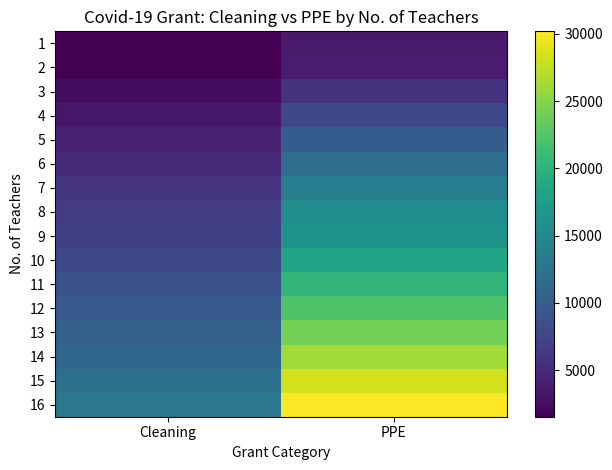

Rank the series at Cleaning from lowest to highest value.

1, 2, 3, 4, 5, 6, 7, 8, 9, 10, 11, 12, 13, 14, 15, 16